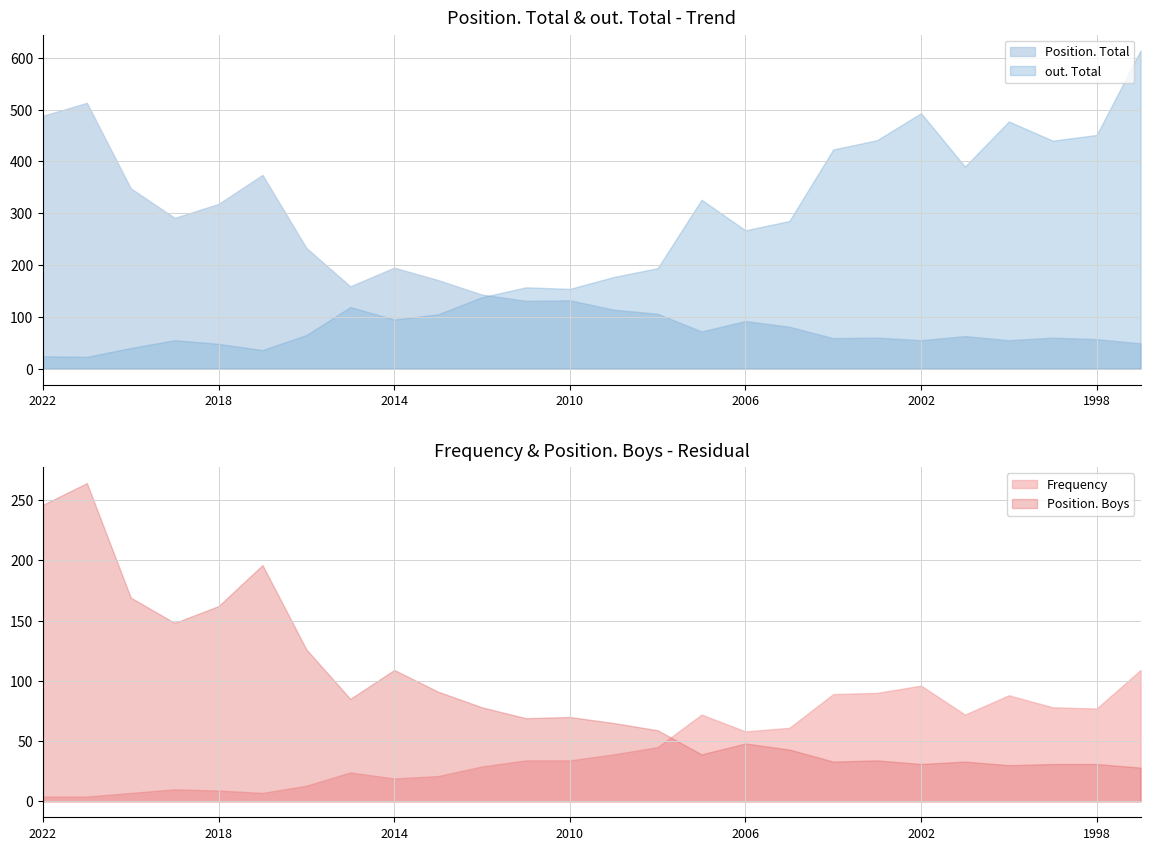

In Position. Boys, how many points are lower than both neighbors (excluding endpoints)?

7